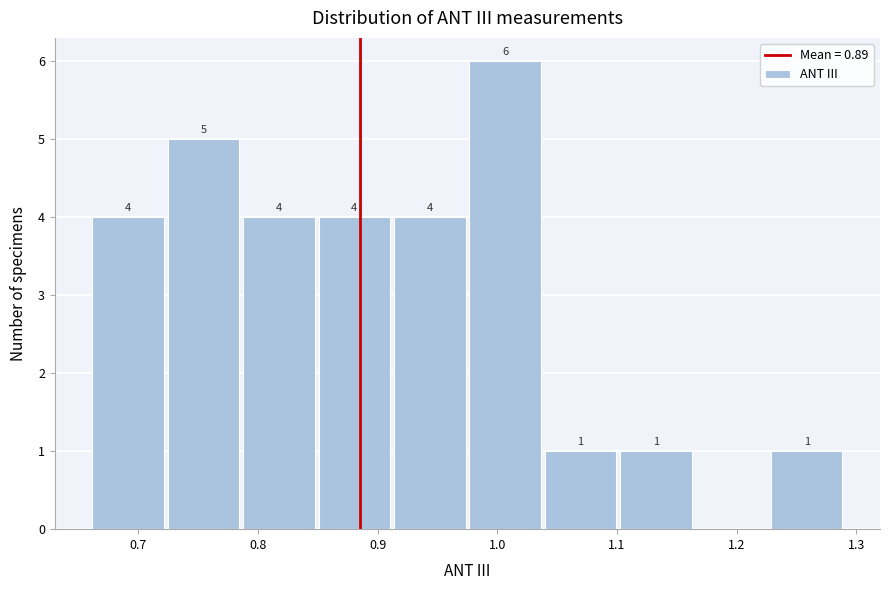

Over which range of the x-axis is the bar tallest?

0.975 to 1.038